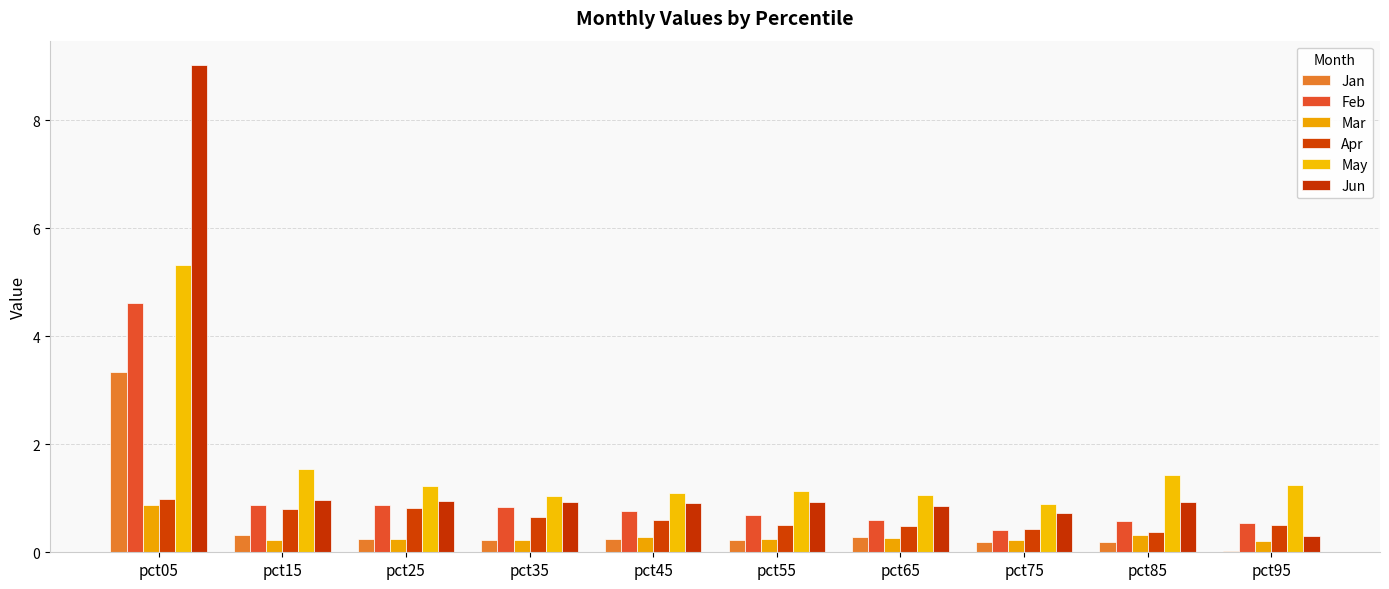

What is the difference between the second highest and minimum values in the May series?

0.7